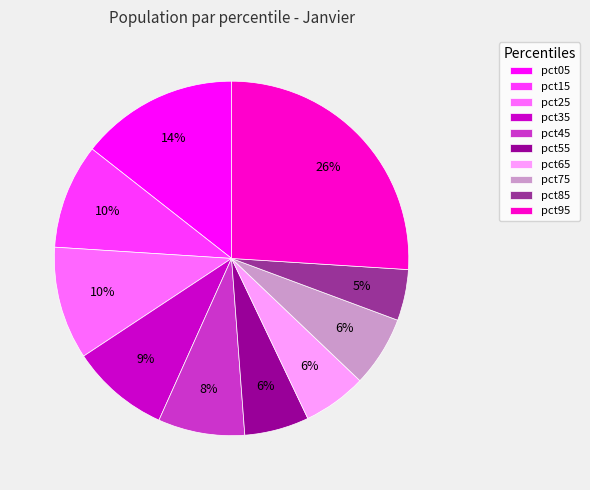

The pct15 slice represents 24% of the pie. True or false?

False